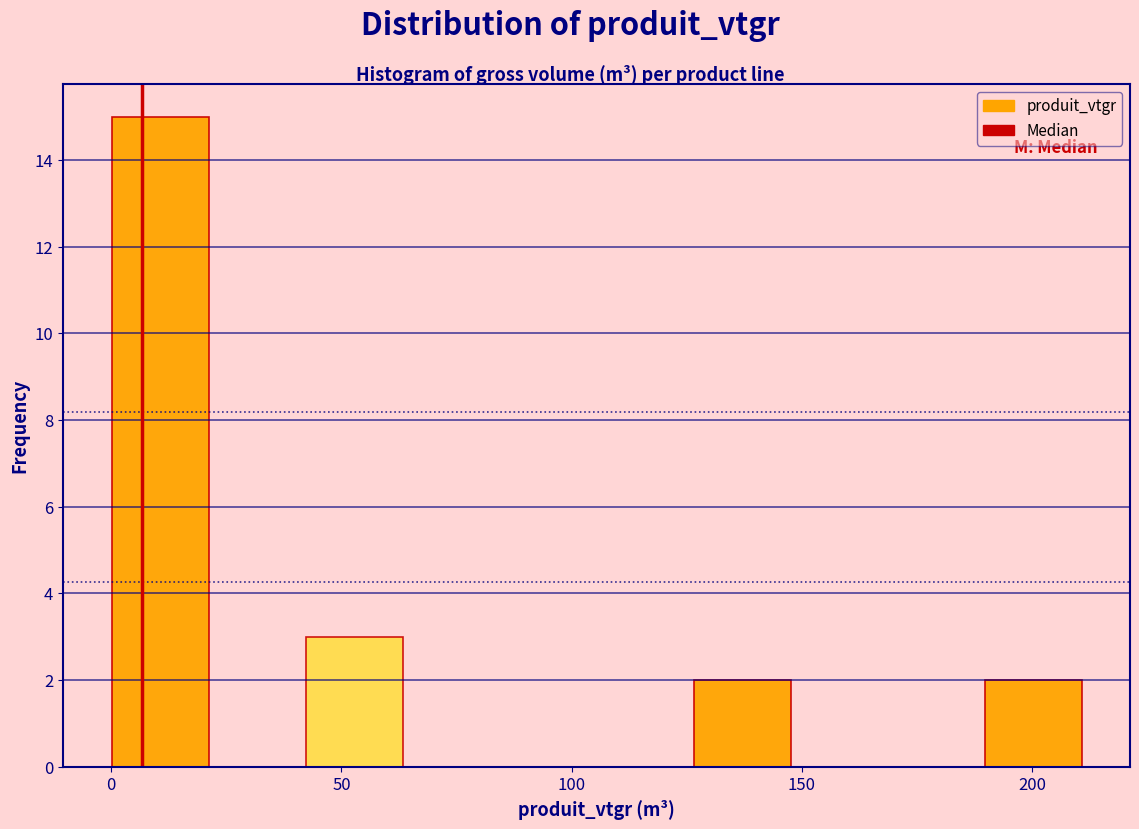

Reading left to right, list every bar in this chart as the range it spans on the x-axis followed by its height. Neither the bar edges nor the heights are printed on the chart, so give them approximately, as read against the axes.

0 to 20: 15
20 to 40: 0
40 to 65: 3
65 to 85: 0
85 to 105: 0
105 to 125: 0
125 to 150: 2
150 to 170: 0
170 to 190: 0
190 to 210: 2